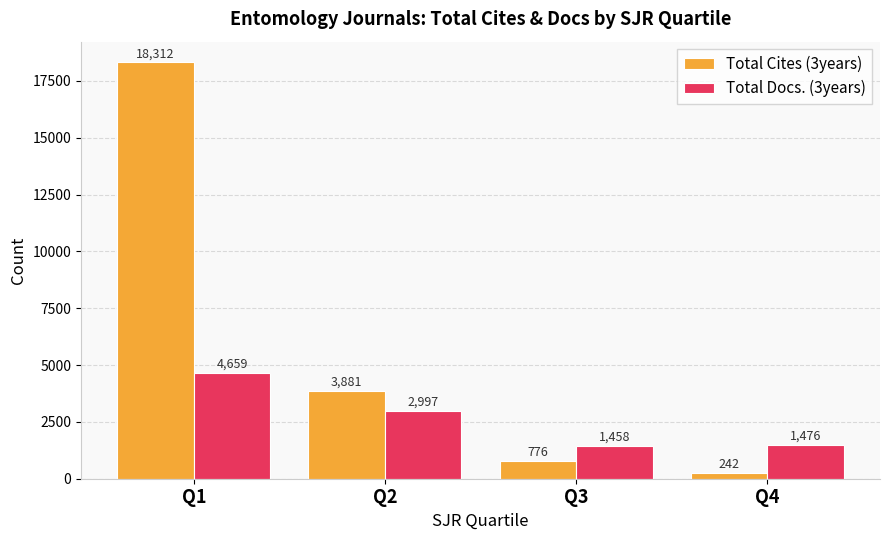

Which category has the lowest value in the Total Cites (3years) series?

Q4